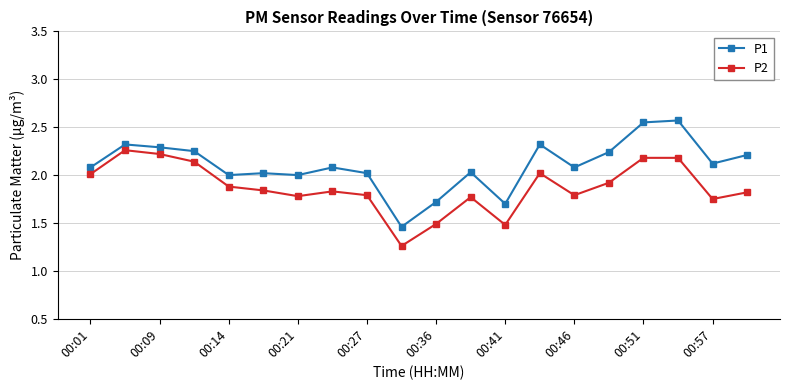

How many data points does each series have?

20